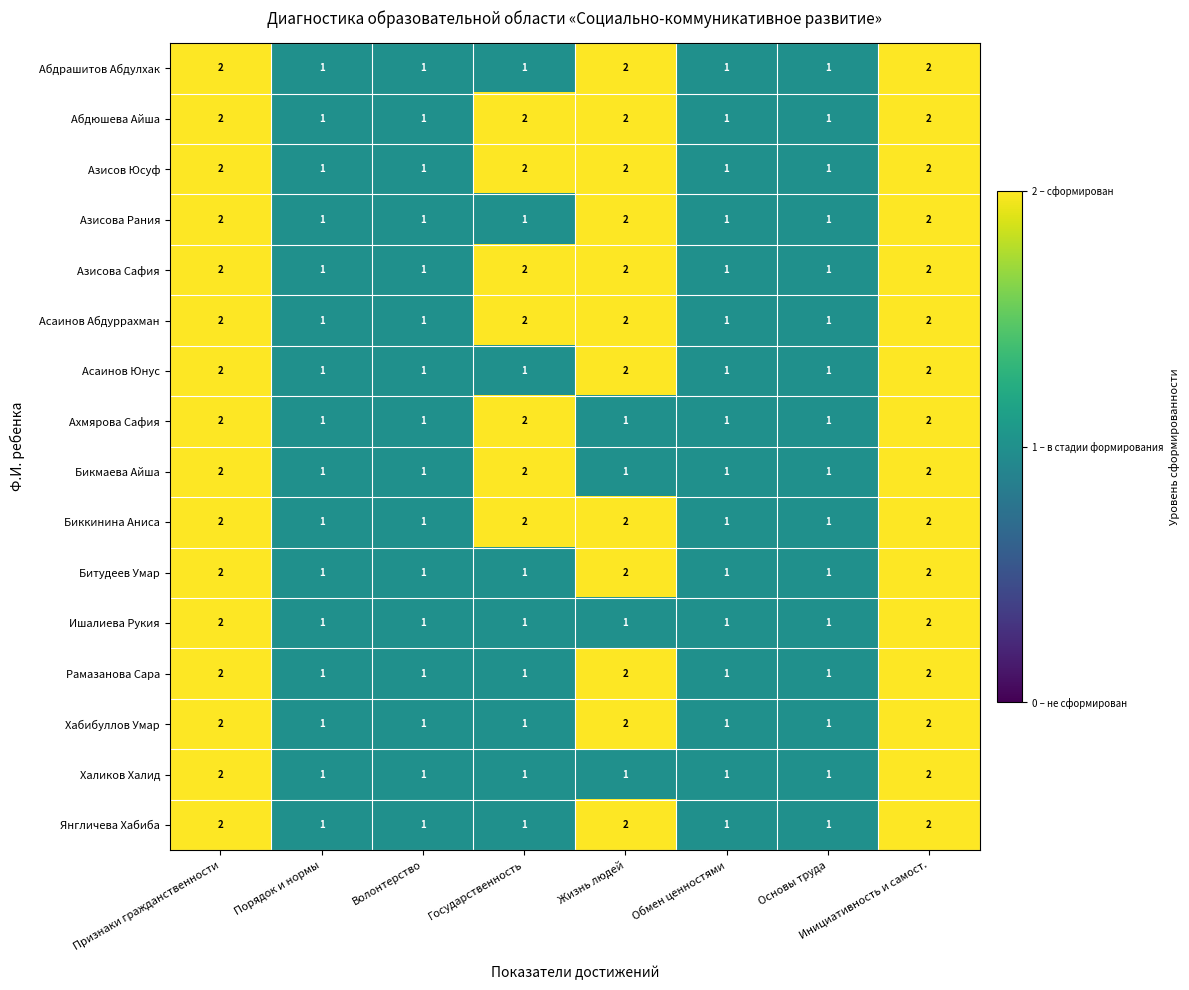

What is the total value across all series at Инициативность и самост.?

32